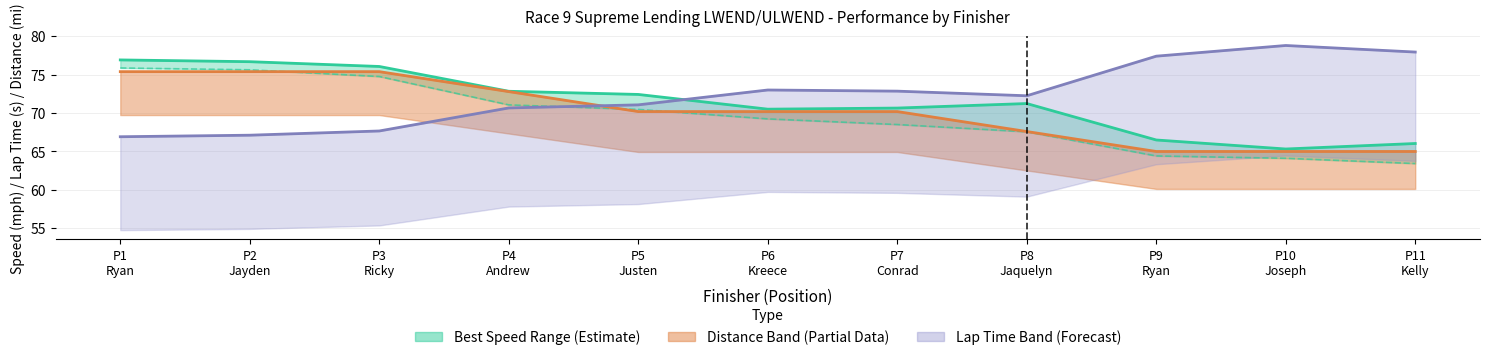

Reading left to right, transcribe all the data shown in this chart.

Best Speed: 76.9	76.7	76.1	72.8	72.4	70.5	70.7	71.2	66.5	65.3	66.0
Average Speed: 75.9	75.6	74.8	71.1	70.5	69.2	68.5	67.6	64.4	64.1	63.4
Total Distance ×2: 75.4	75.4	75.4	72.8	70.2	70.2	70.2	67.6	65.0	65.0	65.0
Best Lap Time ×1.1: 66.9	67.1	67.7	70.7	71.1	73.0	72.9	72.3	77.4	78.8	78.0